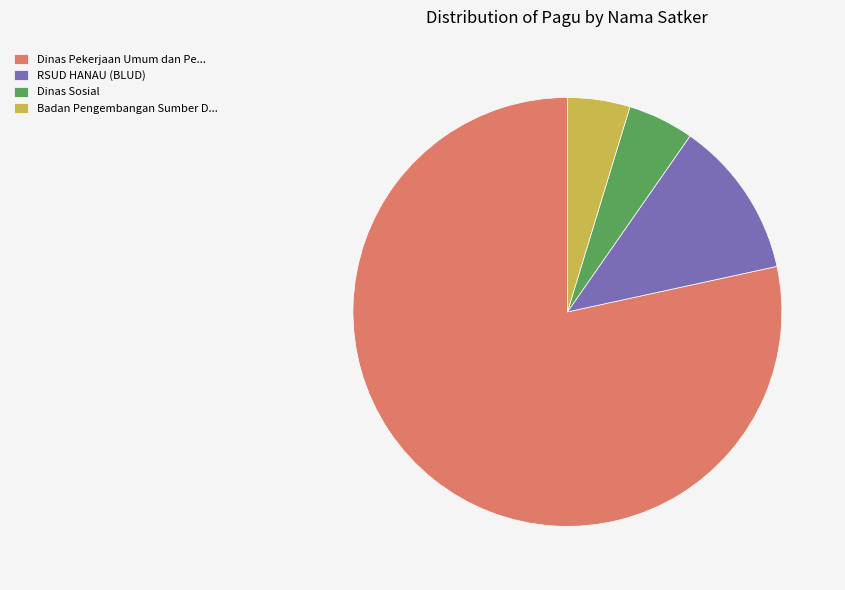

Which category has the biggest portion of the pie?

Dinas Pekerjaan Umum dan Pe...